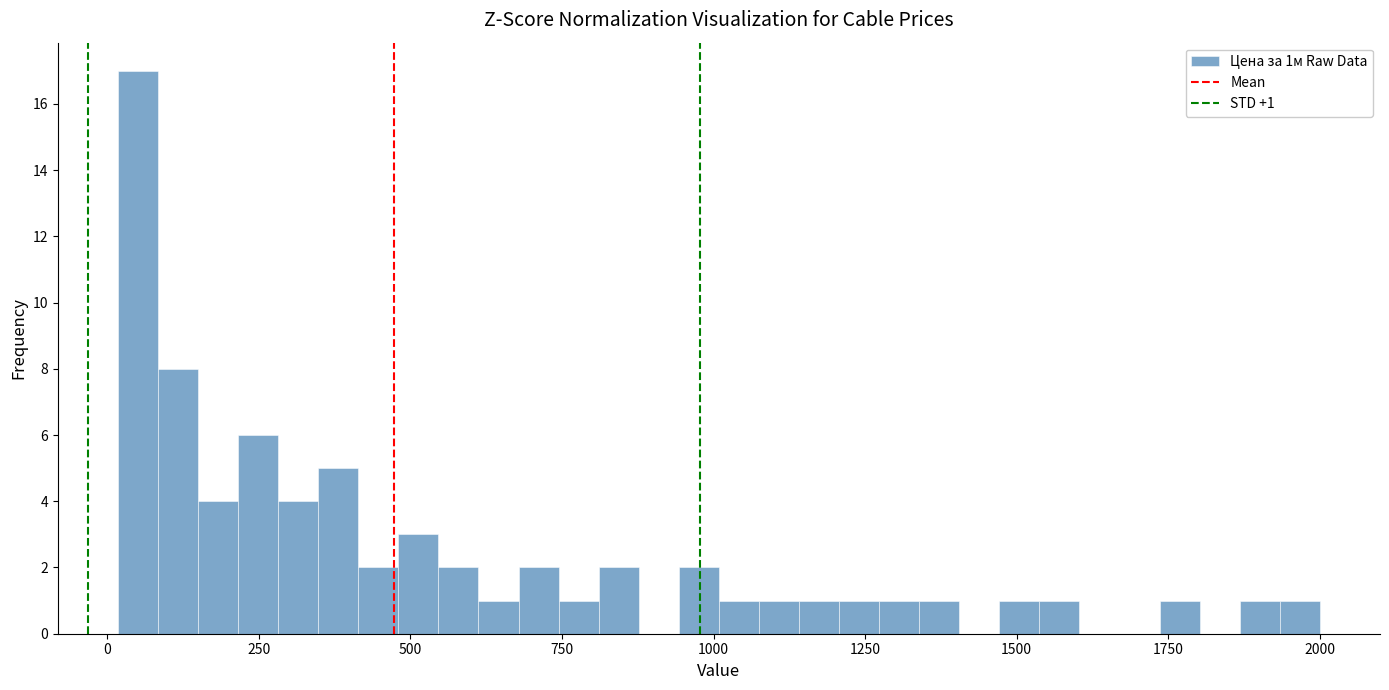

Read against the x-axis, roughly where is the centre of the tallest bar?

50